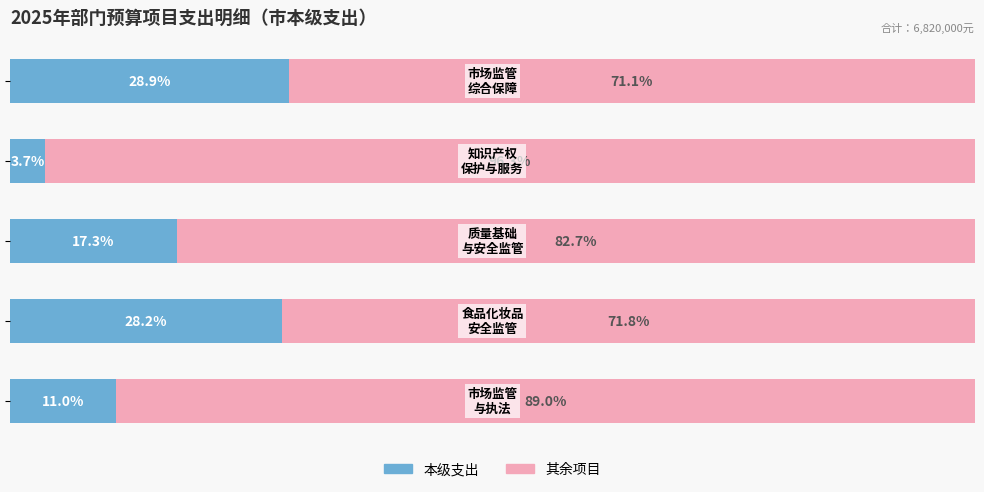

Reading left to right, extract all data points from this chart.

本级支出占比: 0=11.0	1=28.2	2=17.3	3=3.7	4=28.9
其余占比: 0=89.0	1=71.8	2=82.7	3=96.3	4=71.1